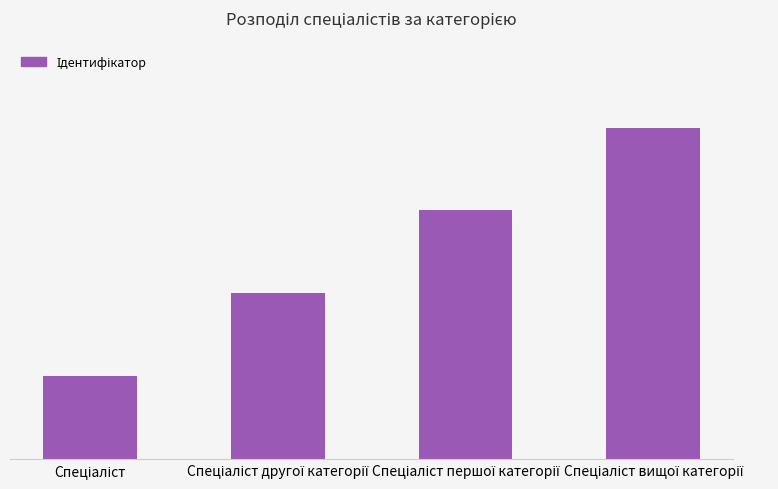

Are the bars horizontal?

No